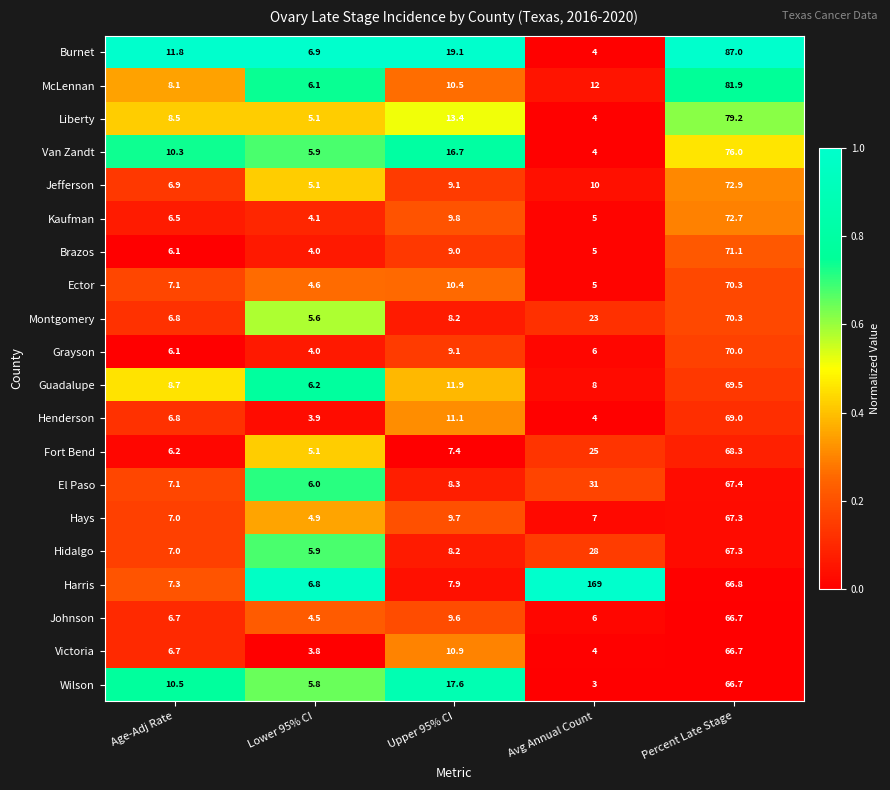

Which series has the largest total across all categories?

Harris